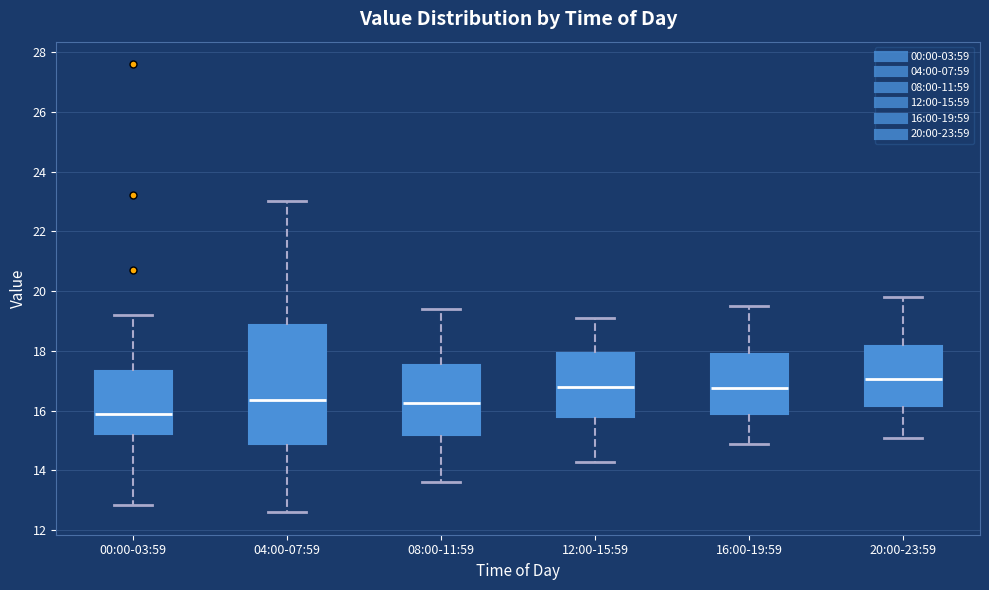

Which box is the tallest, from its lower edge to its upper edge?

04:00-07:59